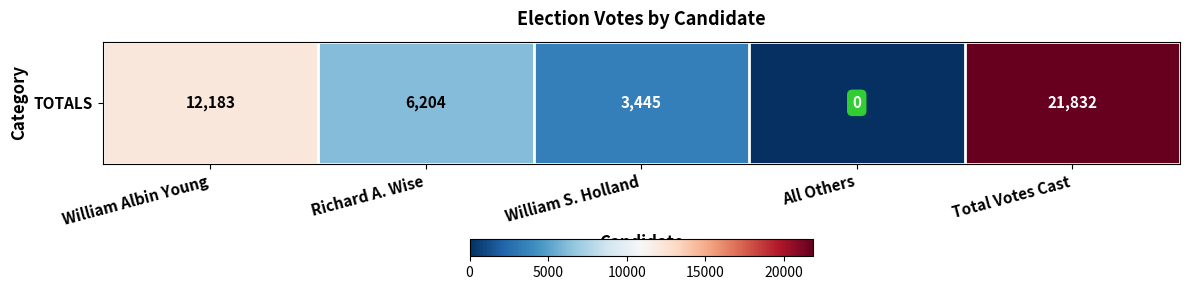

What is the greatest value displayed?

21832